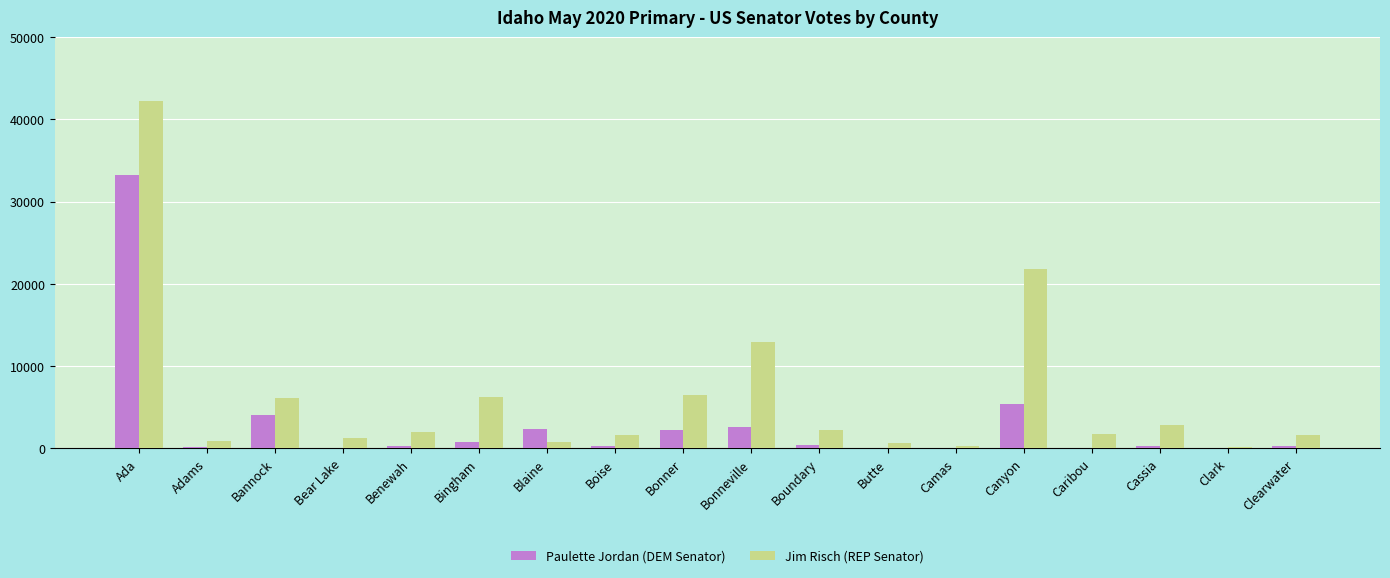

What is the difference between the Paulette Jordan (DEM Senator) values at Ada and Camas?

33192